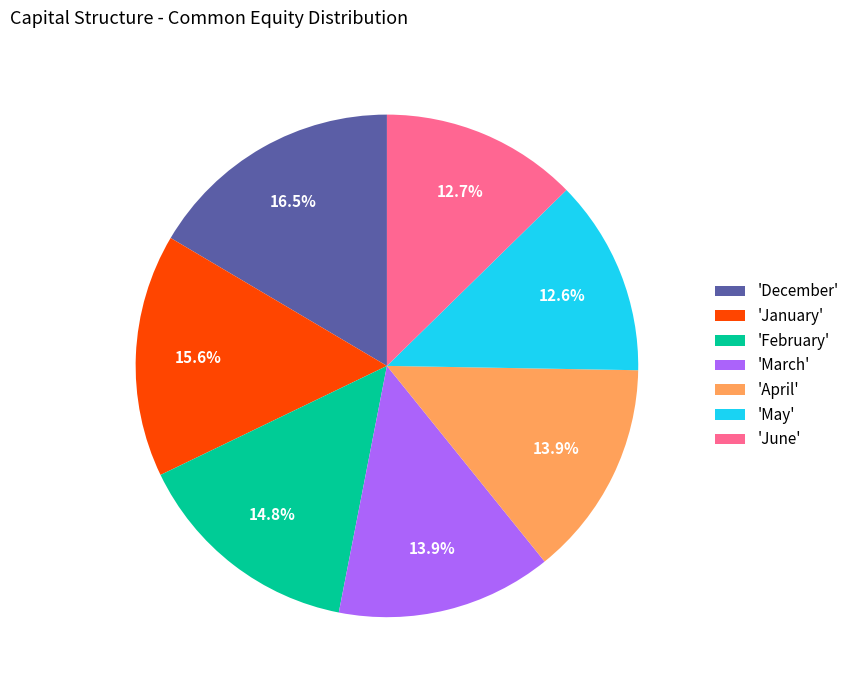

To the nearest percent, what is the average slice percentage?

14%